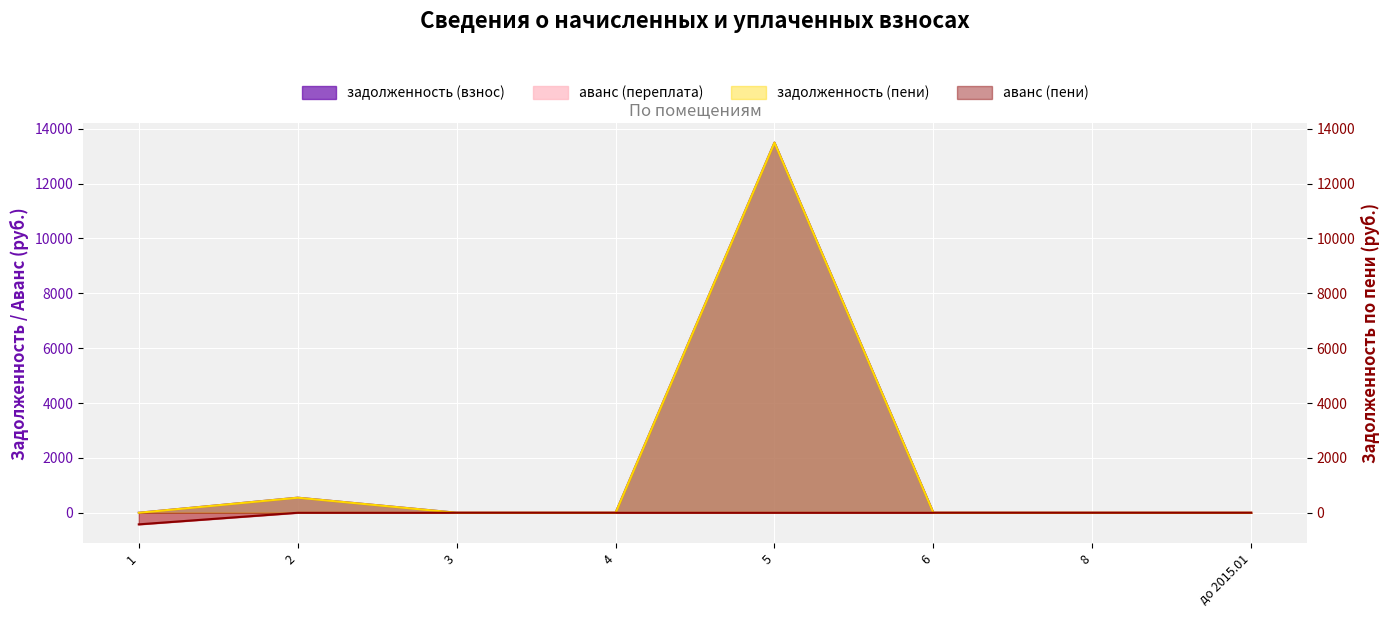

How many categories are shown in the chart?

8